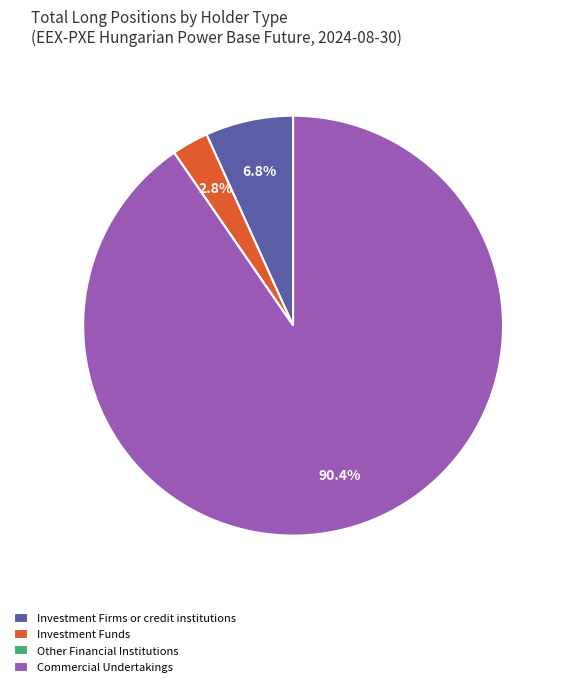

Which category has the biggest portion of the pie?

Commercial Undertakings